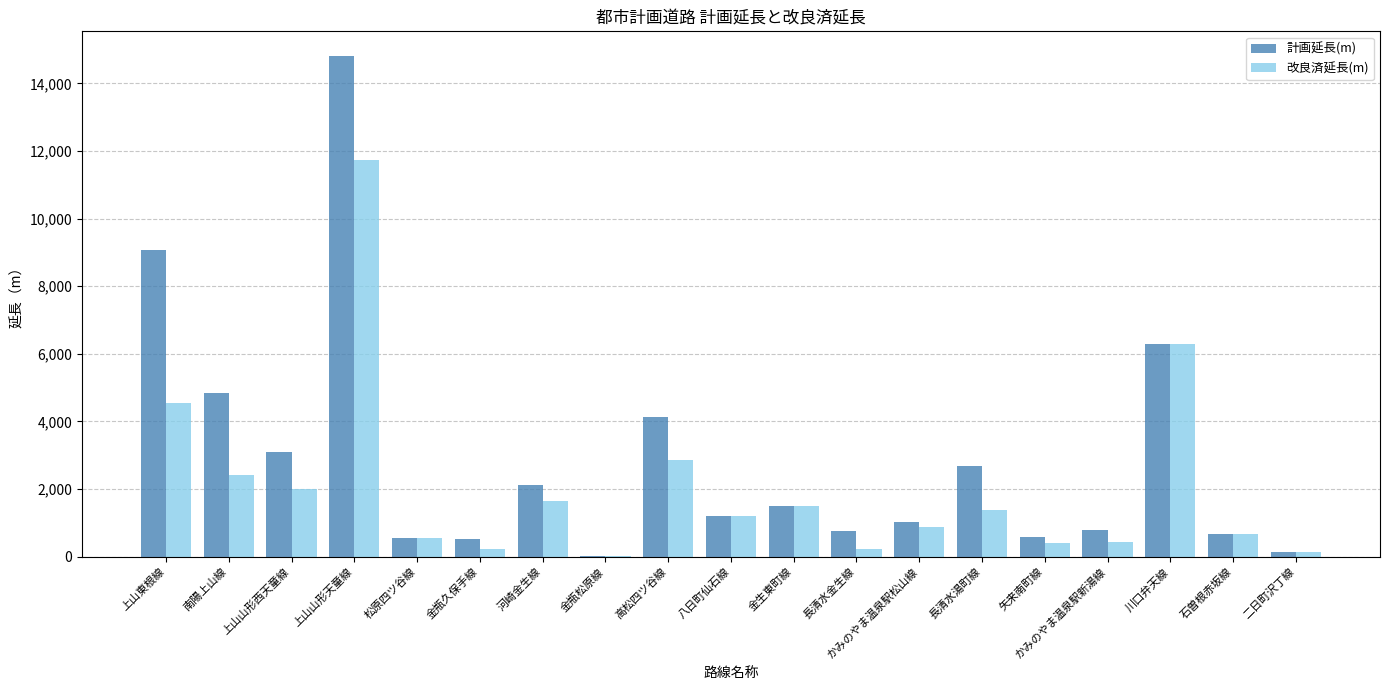

The value of 改良済延長(m) at 上山山形天童線 is 11720. True or false?

True